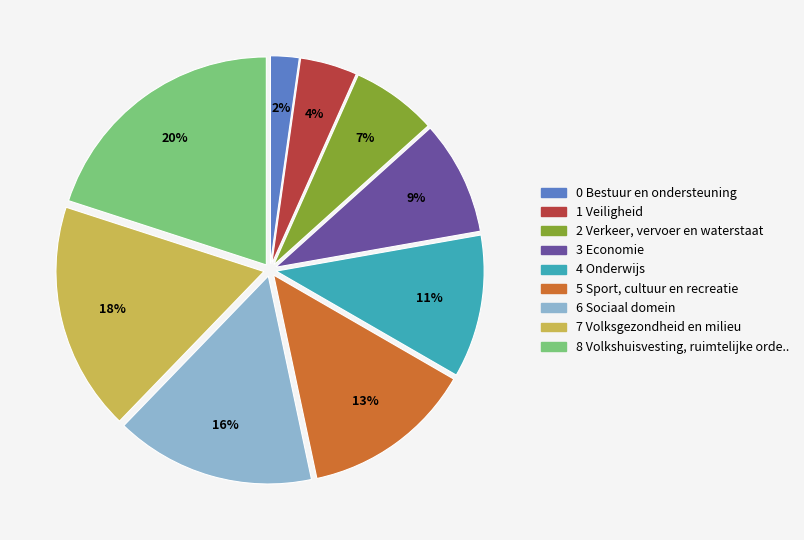

What percentage is the 5 Sport, cultuur en recreatie slice, to the nearest percent?

13%